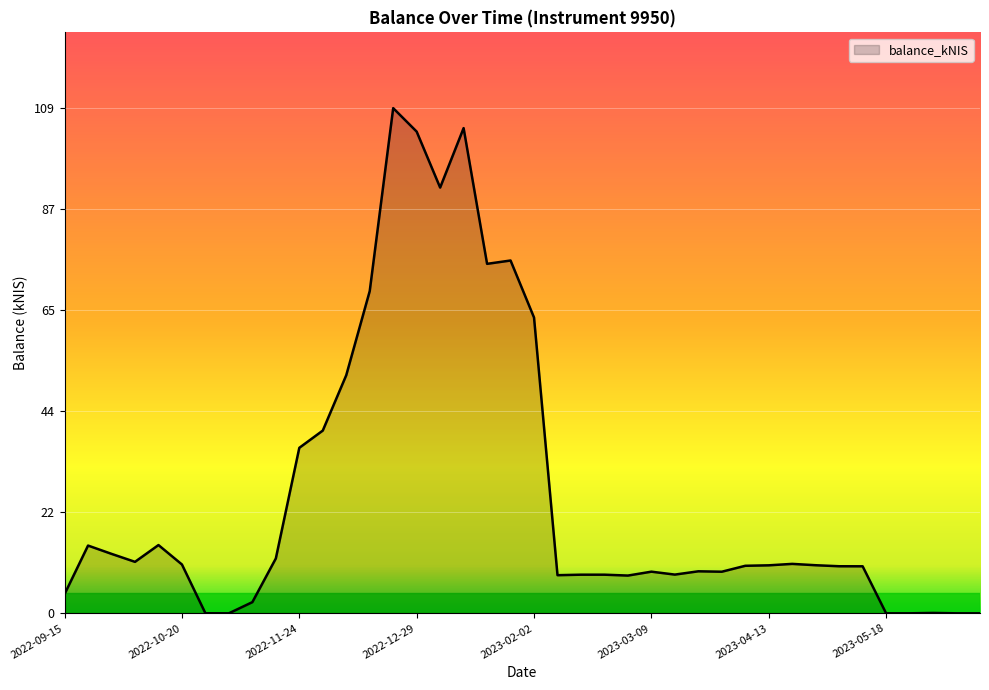

How many categories are shown in the chart?

40